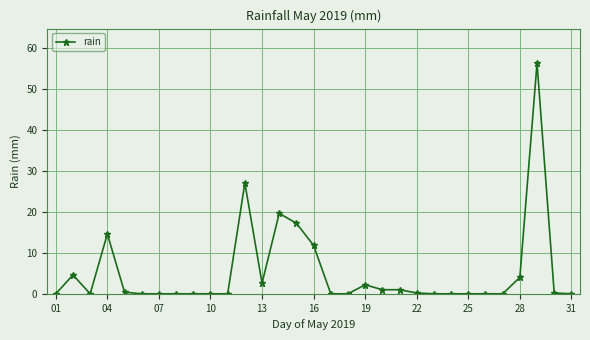

What is the difference between the second highest and minimum values?

27.0